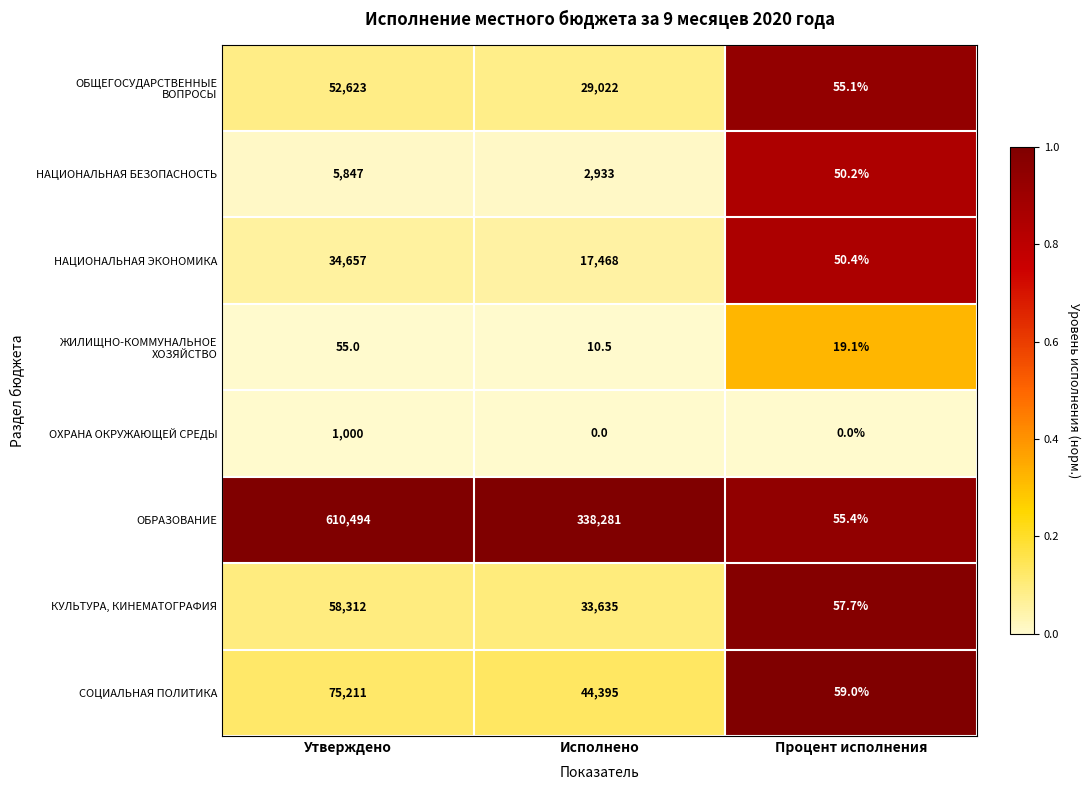

Which series has the largest range (max minus min)?

ОБРАЗОВАНИЕ